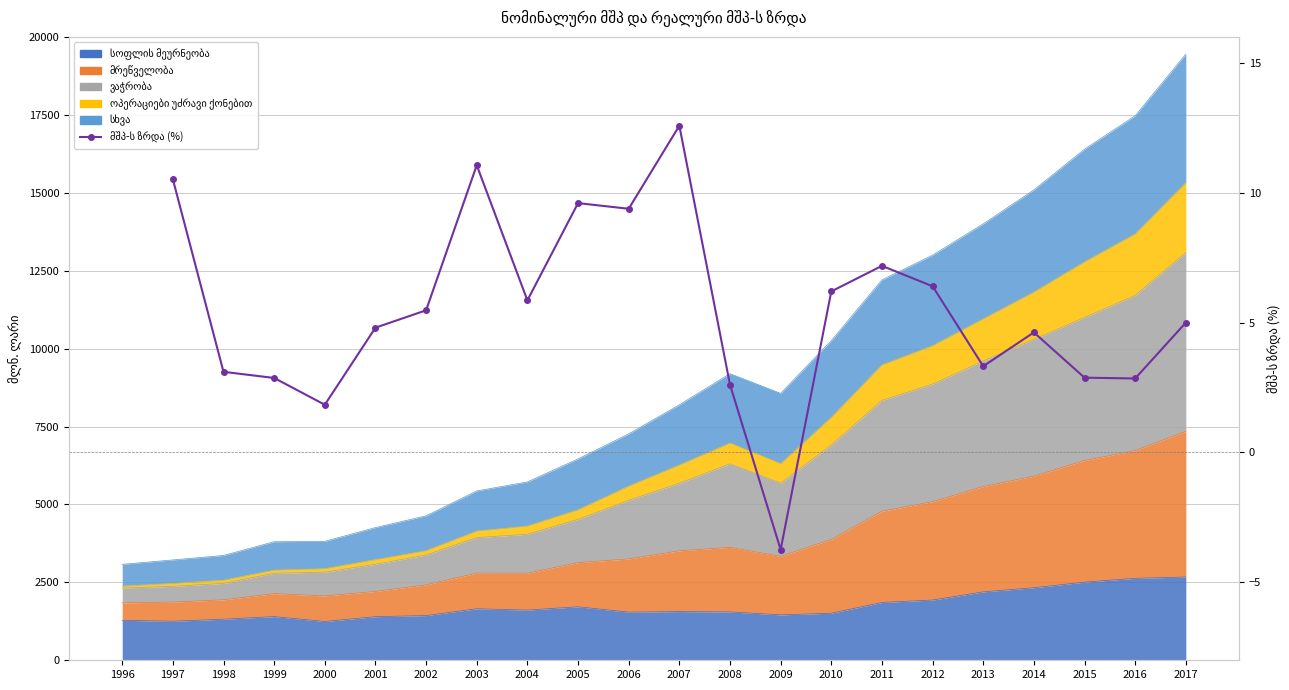

At which label does the data first exceed 5?

1997